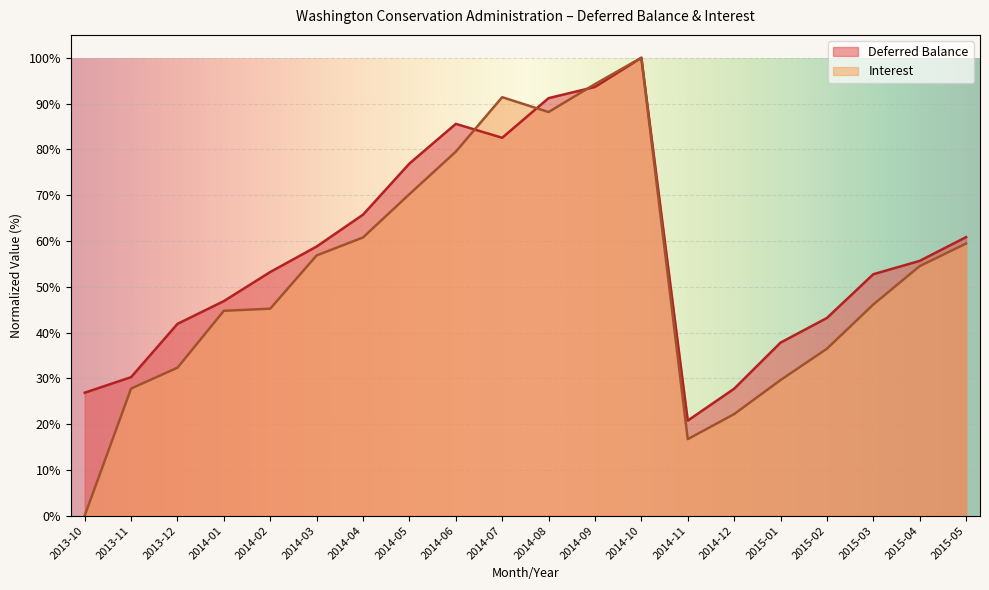

Reading right to left, list all the values displayed in this chart.

Deferred Balance: 2015-05=60.8	2015-04=55.6	2015-03=52.7	2015-02=43.2	2015-01=37.8	2014-12=27.7	2014-11=20.8	2014-10=100.0	2014-09=93.6	2014-08=91.2	2014-07=82.5	2014-06=85.6	2014-05=76.9	2014-04=65.7	2014-03=58.8	2014-02=53.2	2014-01=46.9	2013-12=41.9	2013-11=30.3	2013-10=26.9
Interest: 2015-05=59.4	2015-04=54.5	2015-03=46.1	2015-02=36.5	2015-01=29.6	2014-12=22.2	2014-11=16.7	2014-10=100.0	2014-09=94.3	2014-08=88.1	2014-07=91.4	2014-06=79.5	2014-05=70.2	2014-04=60.8	2014-03=56.8	2014-02=45.2	2014-01=44.7	2013-12=32.3	2013-11=27.8	2013-10=0.0